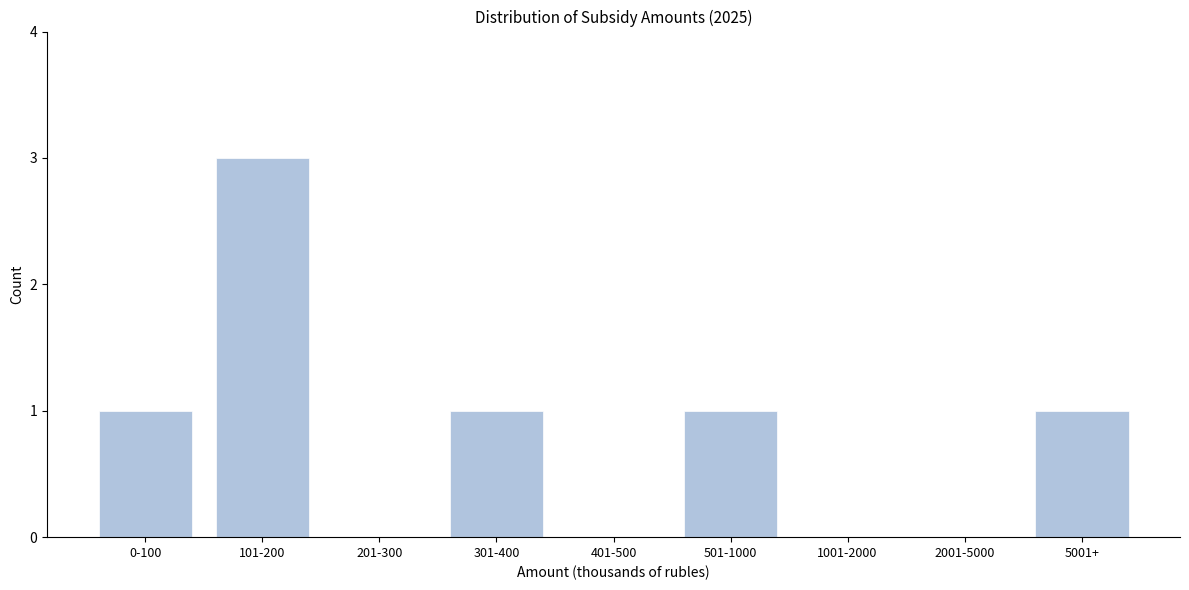

Reading right to left, what are all the values shown in this chart?

5001+=1	2001-5000=0	1001-2000=0	501-1000=1	401-500=0	301-400=1	201-300=0	101-200=3	0-100=1